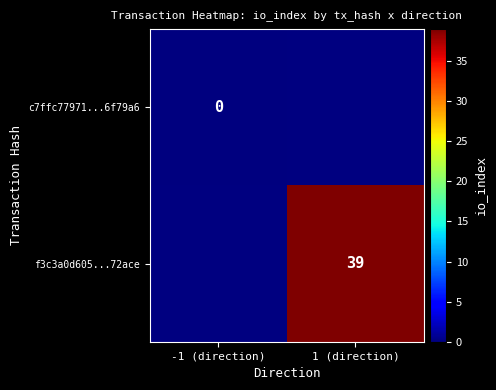

Is the value of f3c3a0d605...72ace at 1 (direction) greater than the value of c7ffc77971...6f79a6 at -1 (direction)?

Yes